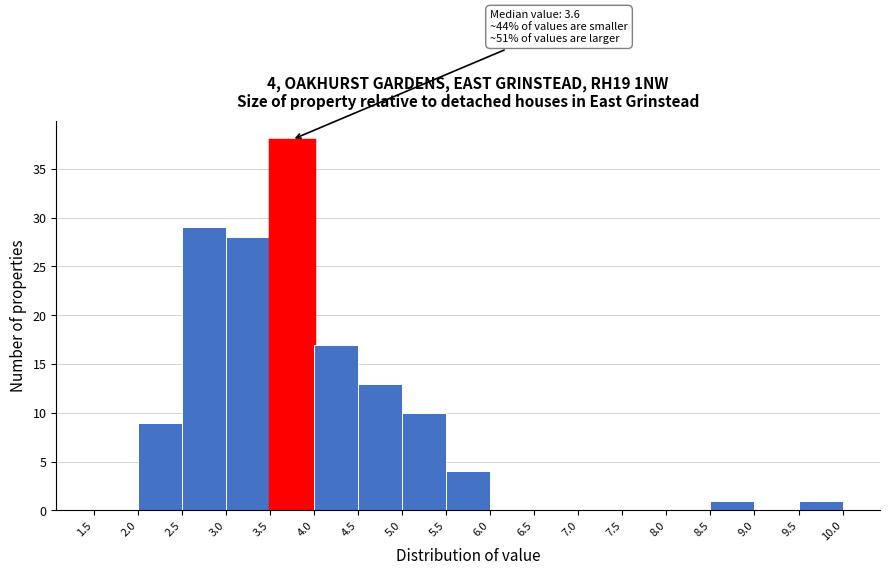

Over which range of the x-axis is the bar tallest?

3.5 to 4.0